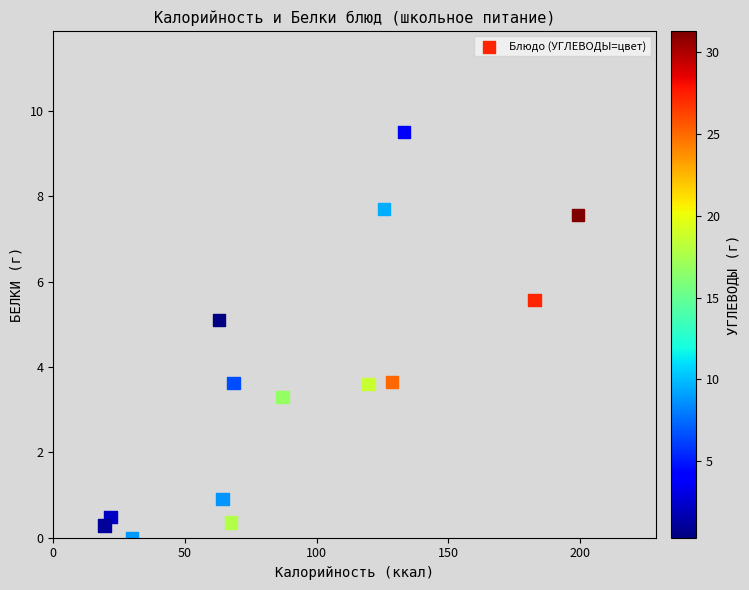

What is the range of X values (max minus min)?

179.8